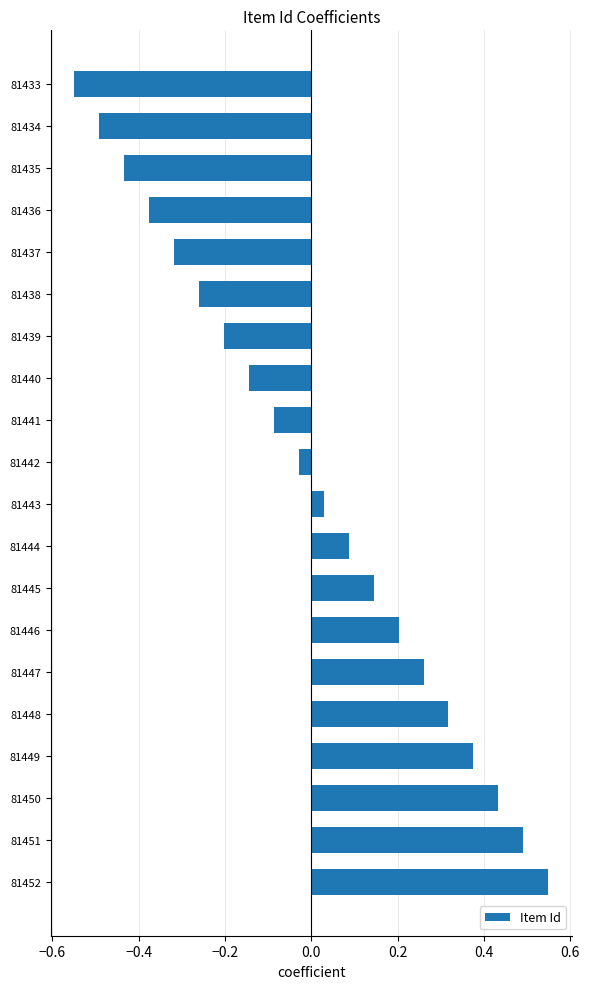

Does the chart contain any negative values?

Yes